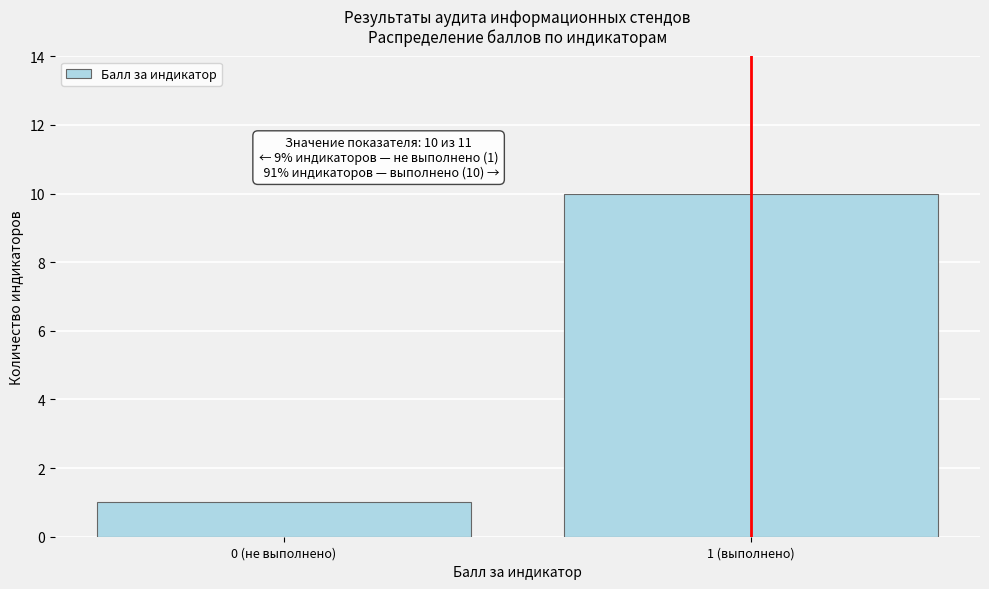

Reading left to right, what are all the values shown in this chart?

1	10